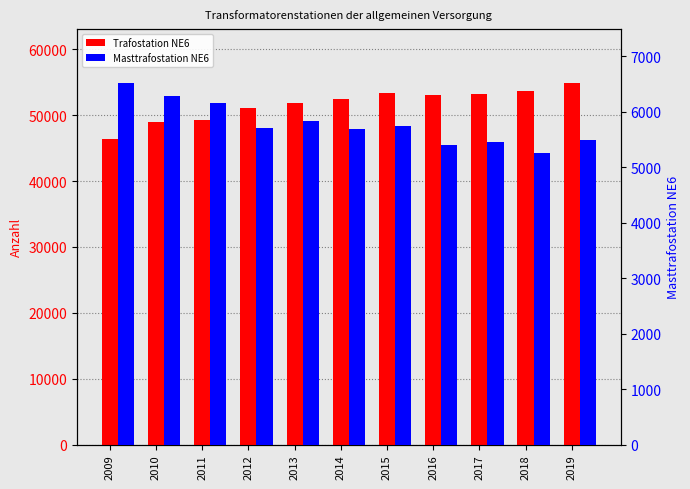

Reading left to right, list all the values displayed in this chart.

Trafostation NE6: 46419	48985	49190	51100	51862	52425	53405	53024	53144	53730	54850
Masttrafostation NE6: 6515	6287	6150	5716	5831	5685	5748	5402	5457	5265	5487